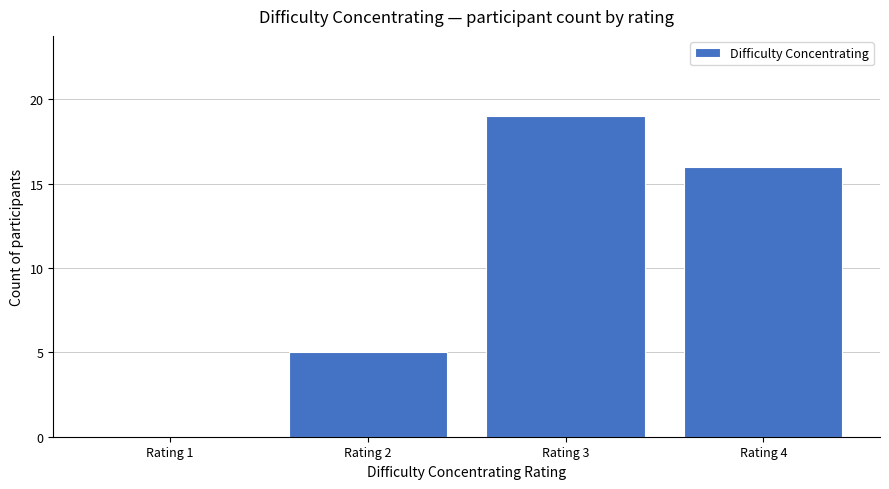

Approximately how many times larger is the value at Rating 4 compared to Rating 3?

0.8